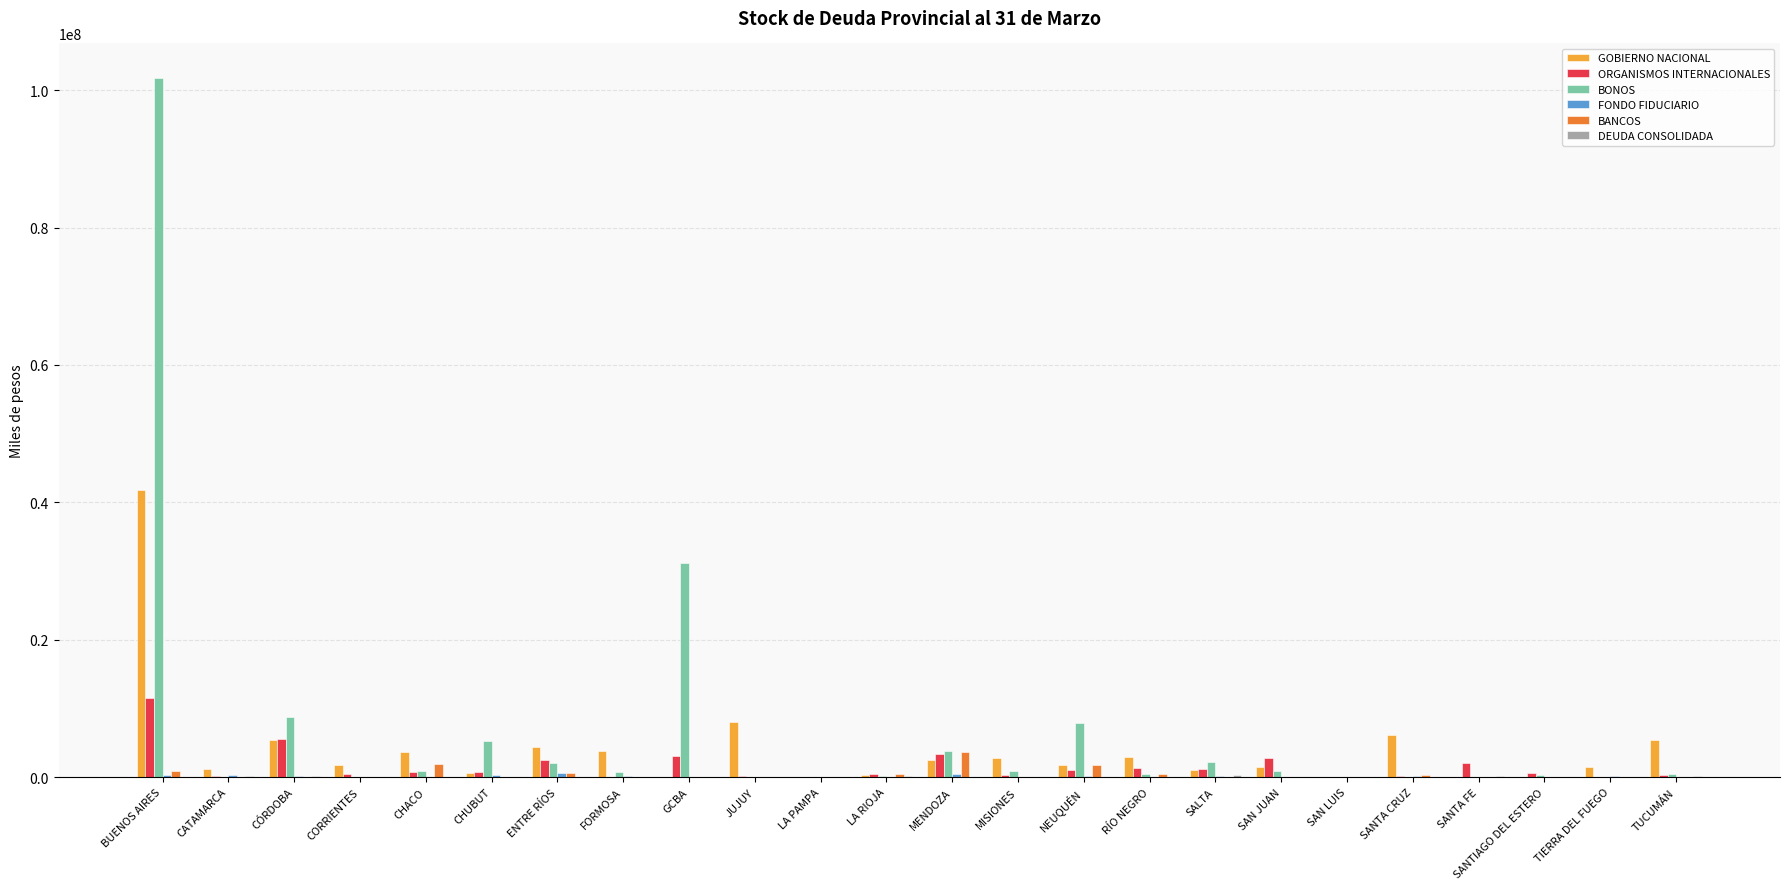

Is it true that GOBIERNO NACIONAL equals 10392792.9 at SANTA CRUZ?

False